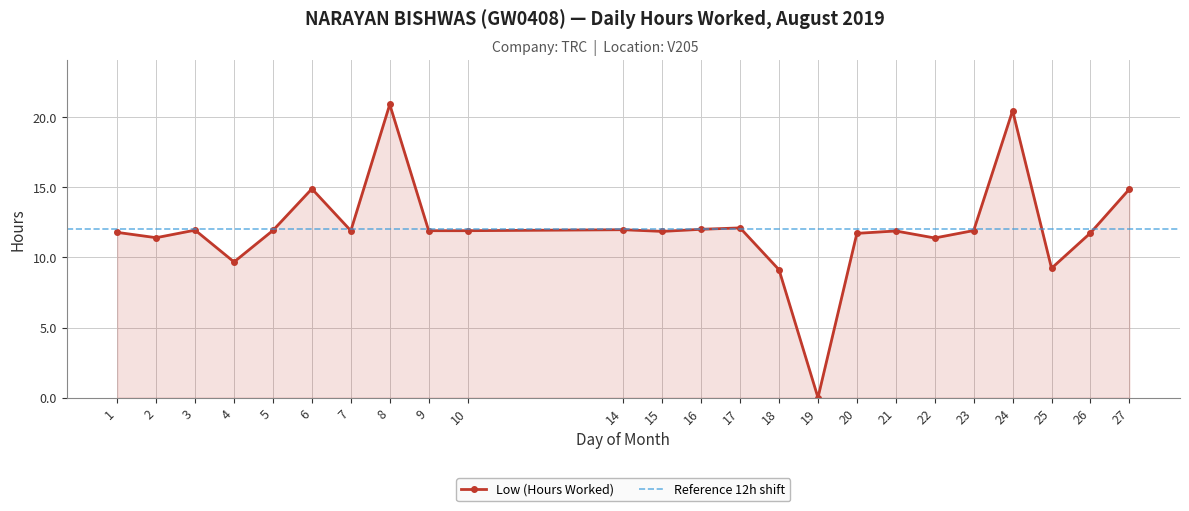

At which category does the chart reach its minimum across all series?

19